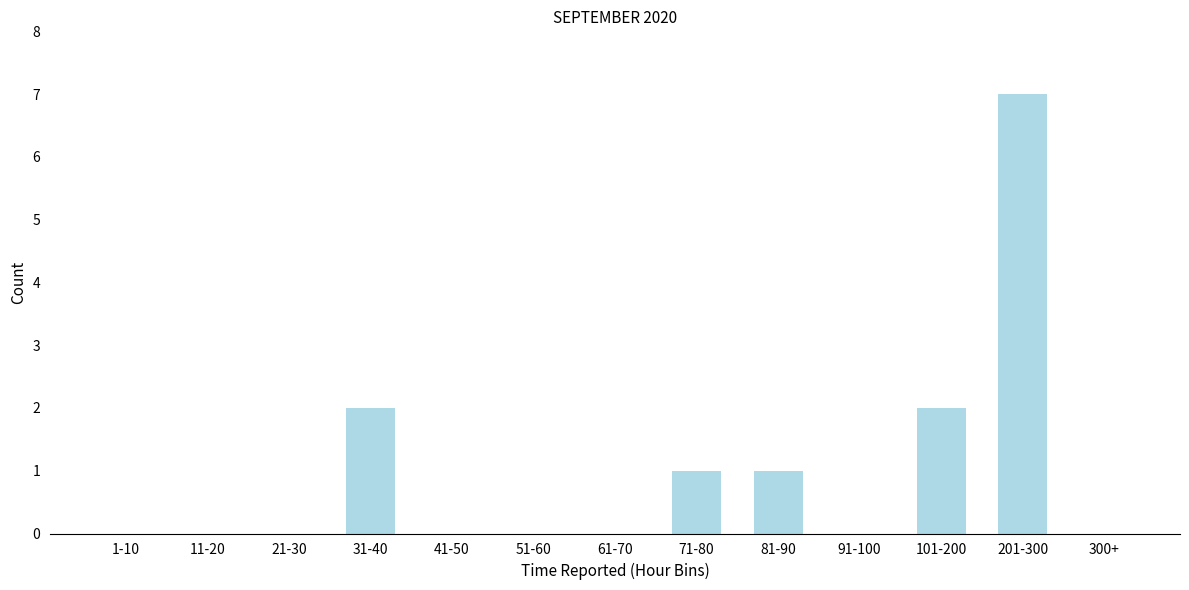

Reading left to right, list all the values displayed in this chart.

1-10=0	11-20=0	21-30=0	31-40=2	41-50=0	51-60=0	61-70=0	71-80=1	81-90=1	91-100=0	101-200=2	201-300=7	300+=0